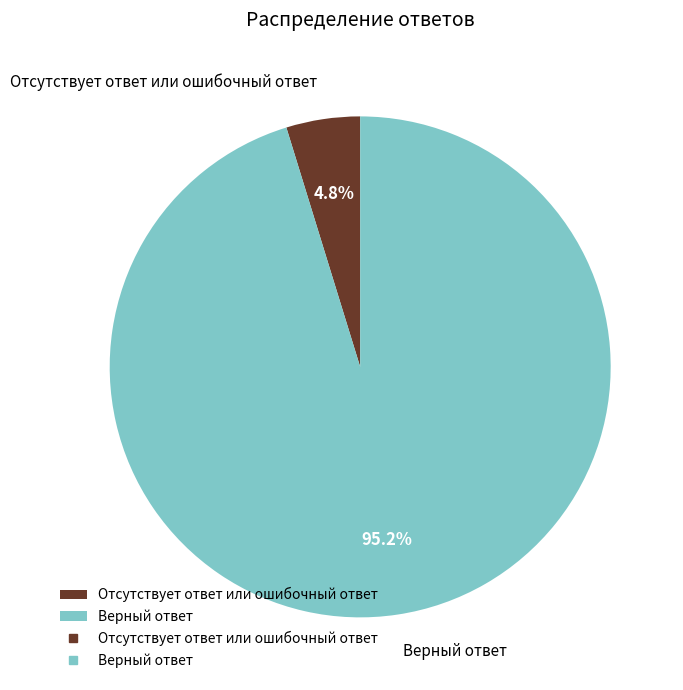

Rank the categories by value from highest to lowest.

Верный ответ, Отсутствует ответ или ошибочный ответ